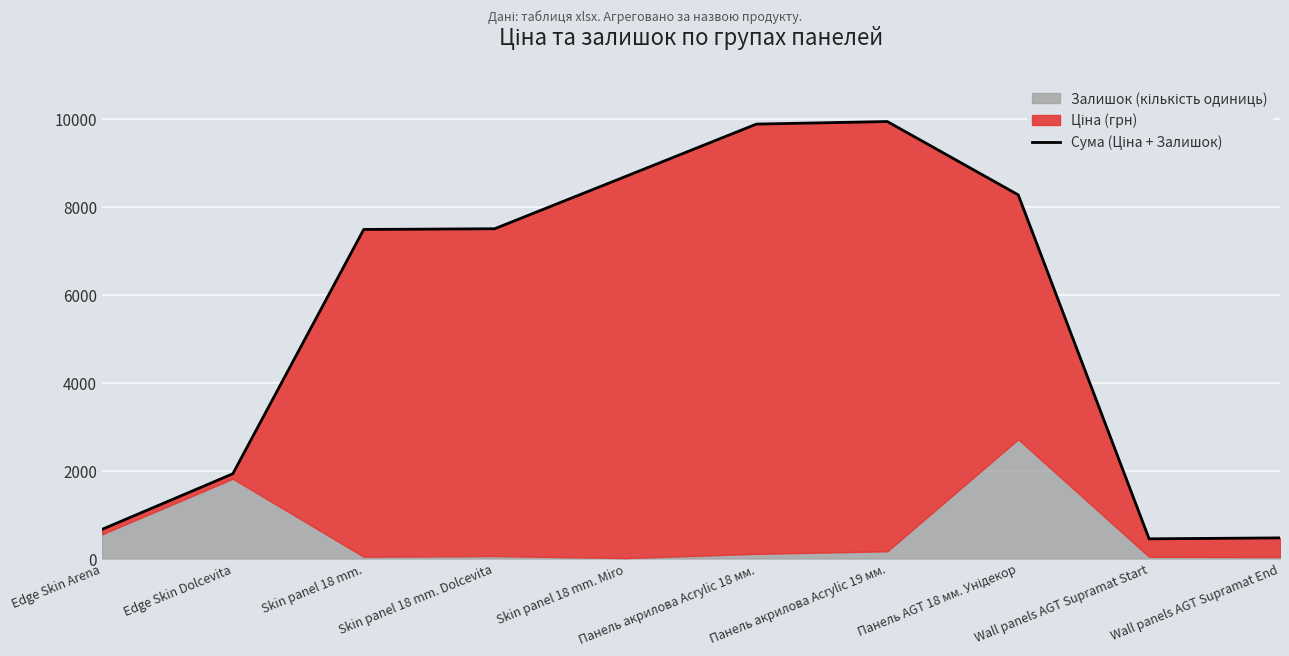

What is the ratio of the value at Панель AGT 18 мм. Унідекор to the value at Skin panel 18 mm.?

1.1